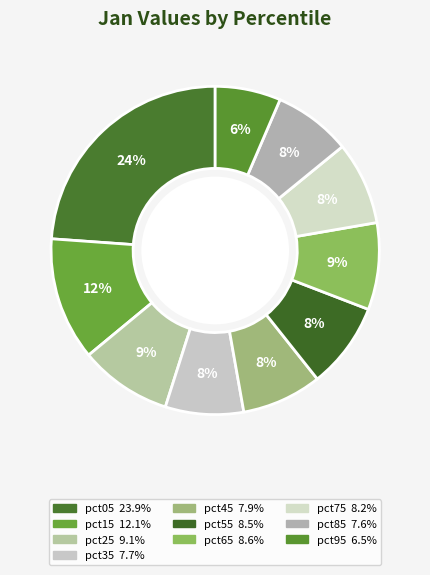

Count the number of slices in the pie.

10